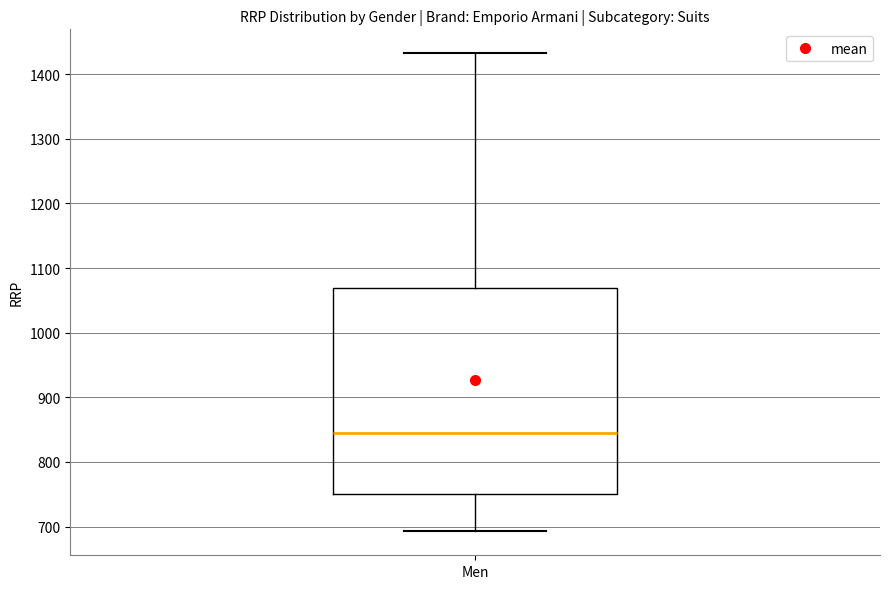

Read this box plot against the y-axis: the position of the median line, the range covered by the box, and the ends of both whiskers. The values are not printed on the chart, so give them approximately, as read against the axis.

median 850, box 750 to 1070, whiskers 690 to 1430